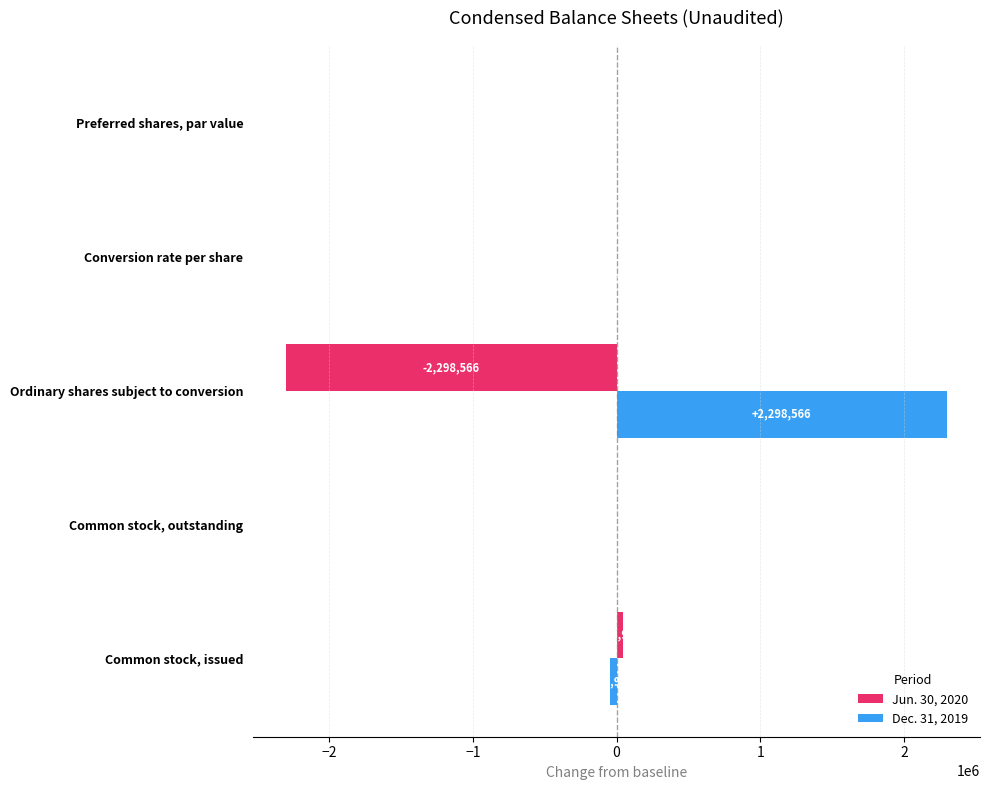

Count the number of categories in the chart.

5